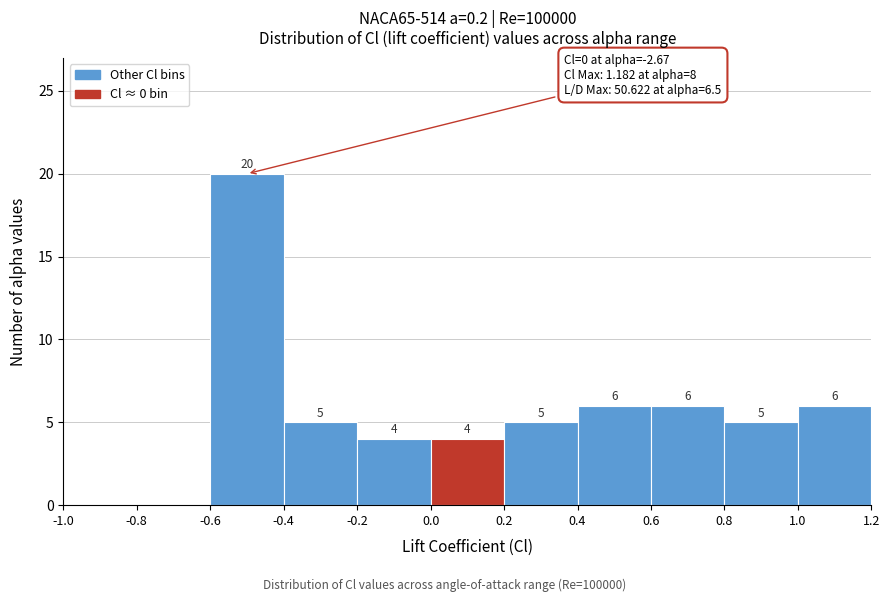

Which range on the x-axis has the tallest bar?

-0.6 to -0.4